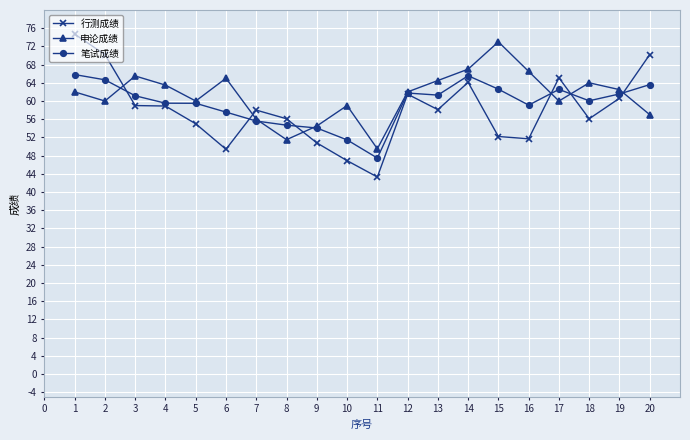

Where do 笔试成绩 and 申论成绩 first cross each other?

2 and 3